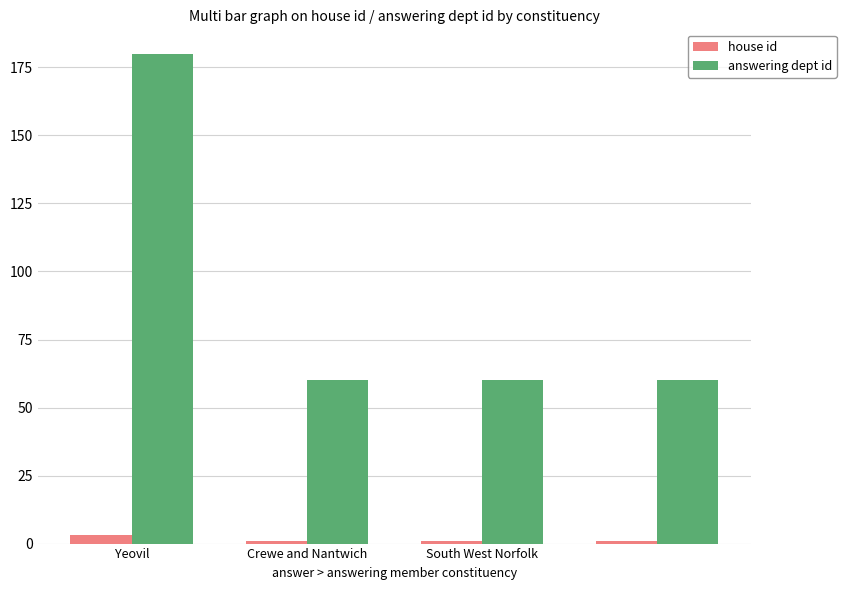

Count the answering dept id values in the range 60 to 180.

4